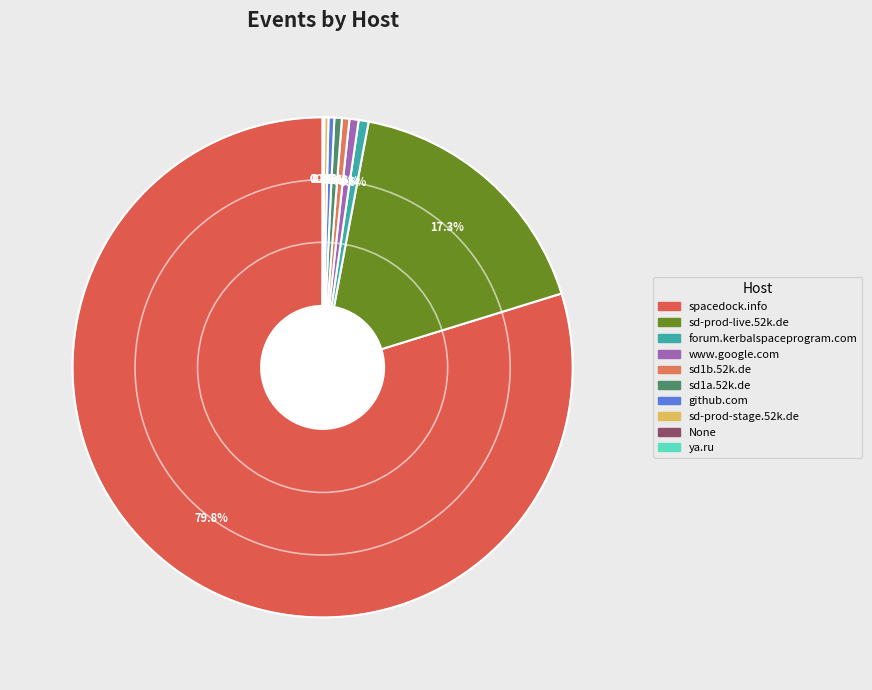

Approximately how many times larger is the value at sd1b.52k.de compared to None?

9.0